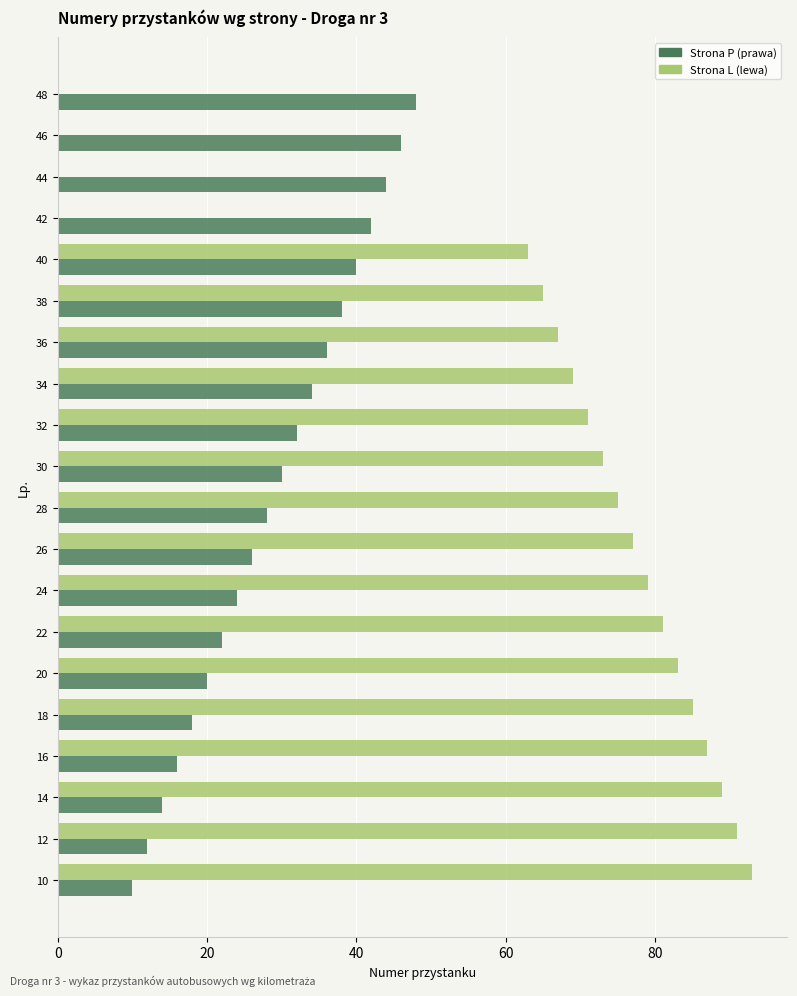

Is the value of Strona L (lewa) at 16 greater than the value of Strona P (prawa) at 20?

Yes